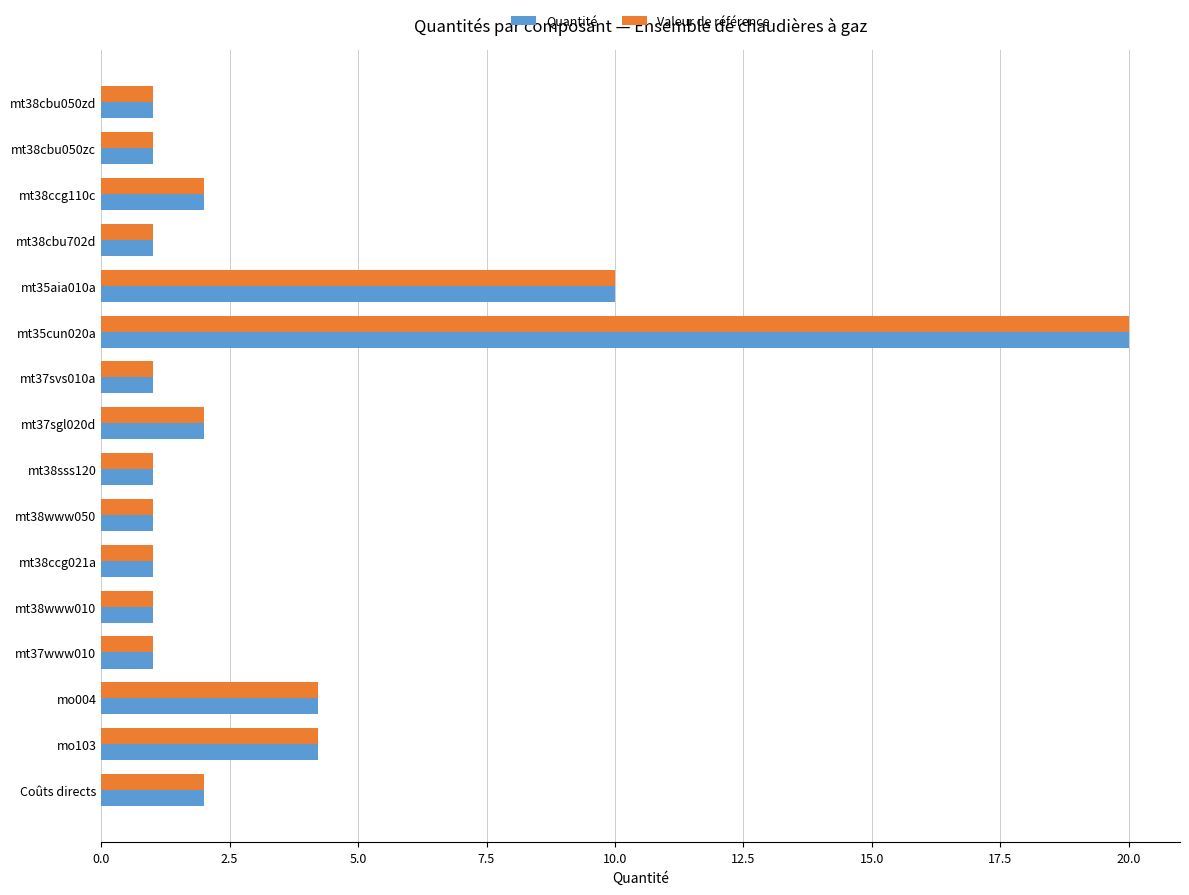

Is it true that Quantité equals 4.2 at mo004?

True